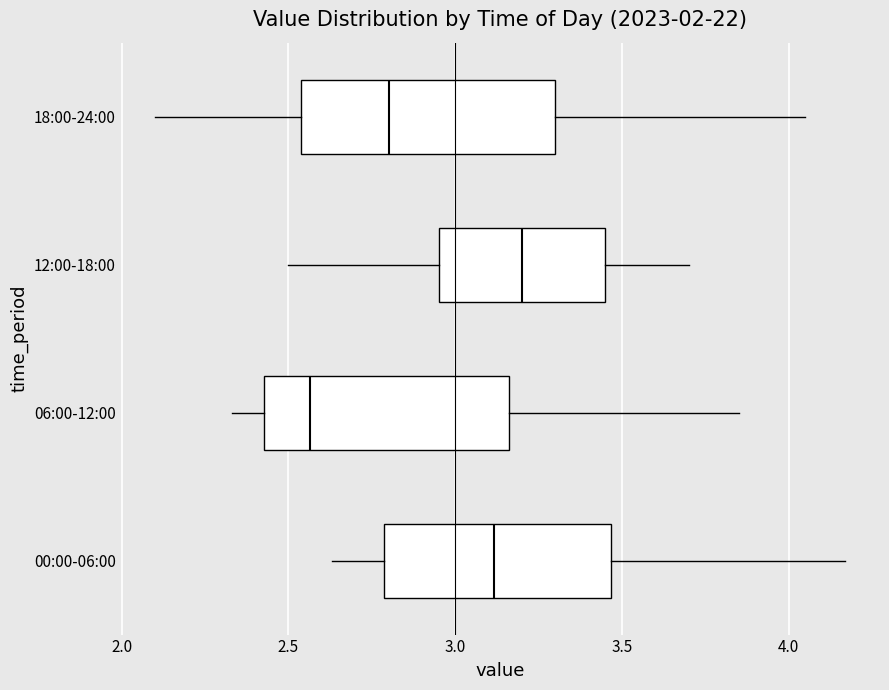

Which box's median line is the furthest to the left?

06:00-12:00